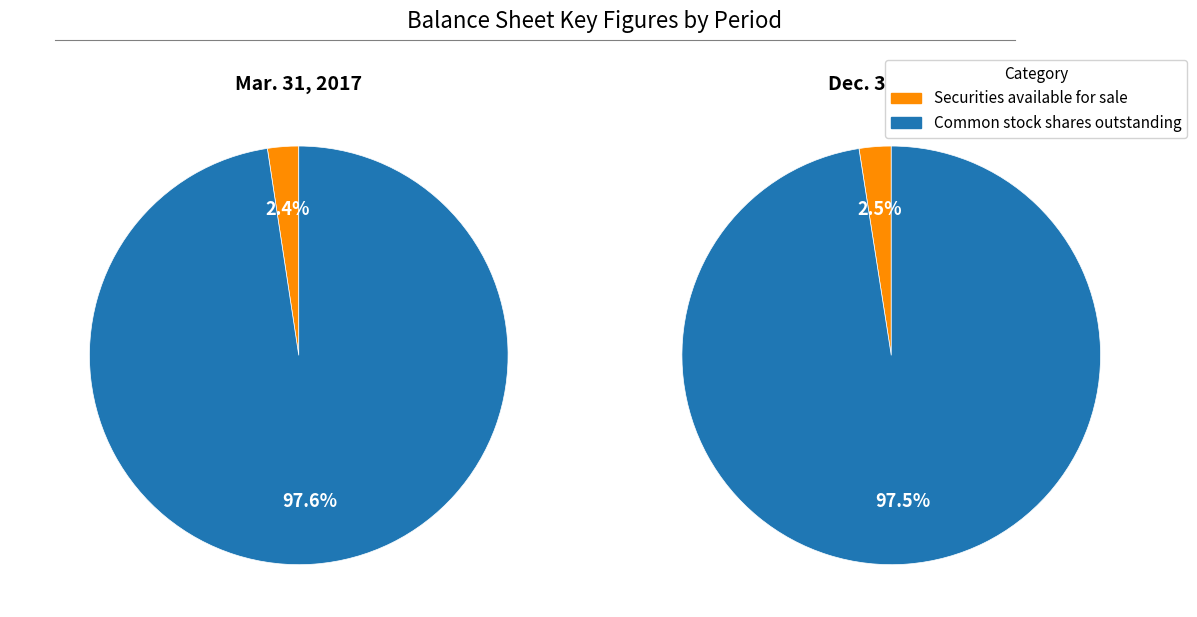

What is the majority slice?

Common stock shares outstanding